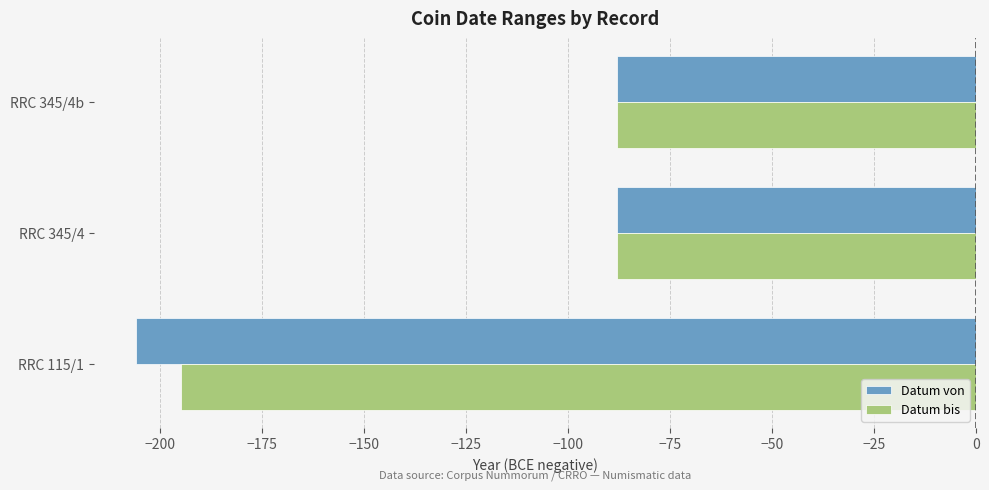

Is the value of Datum von at RRC 115/1 greater than the value of Datum bis at RRC 115/1?

No